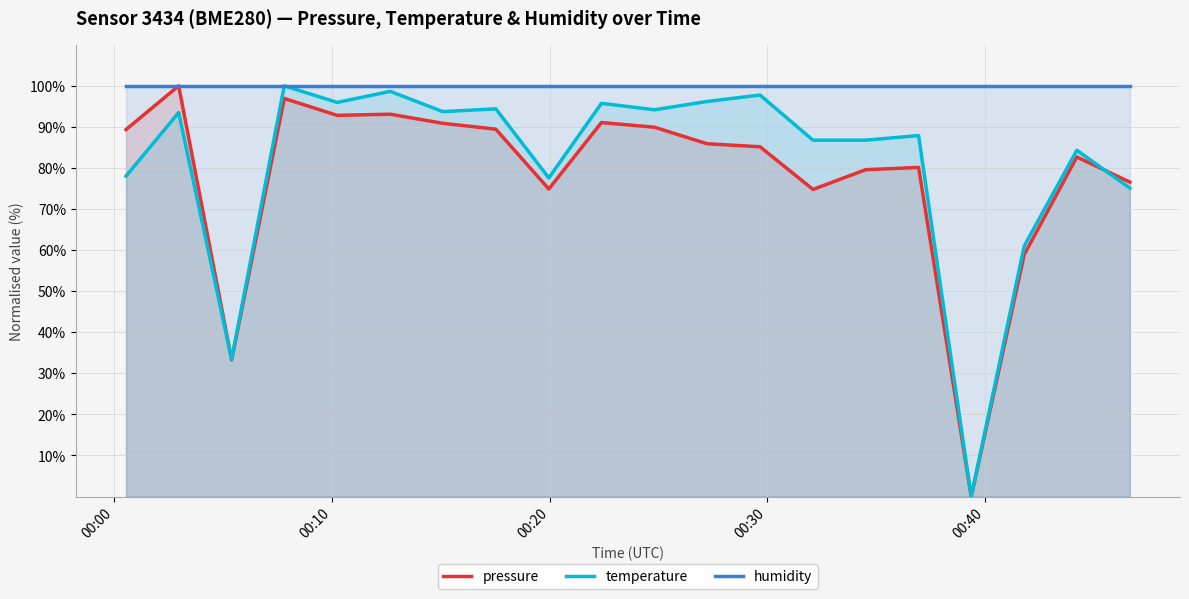

What is the sum of all temperature values?

1630.9